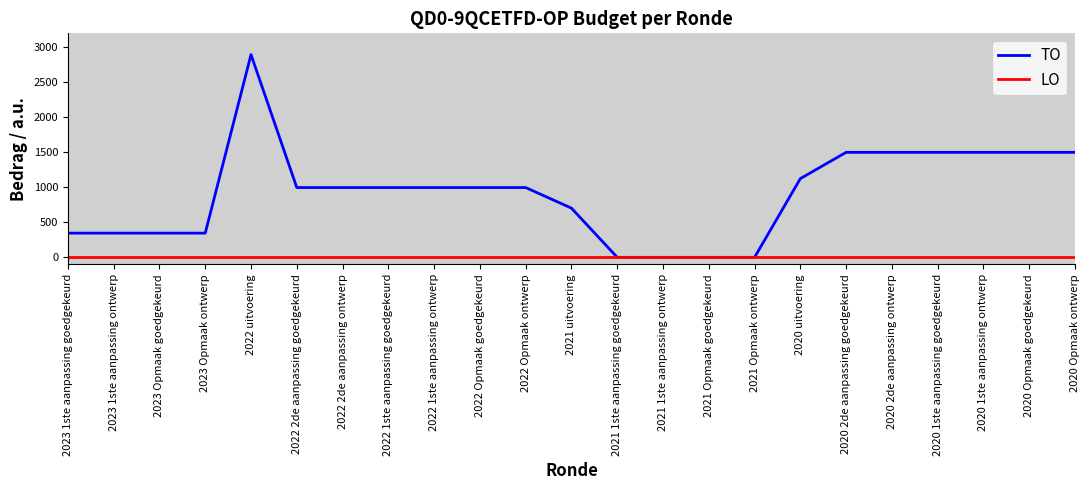

The TO series shows 1025 at 2021 uitvoering. True or false?

False